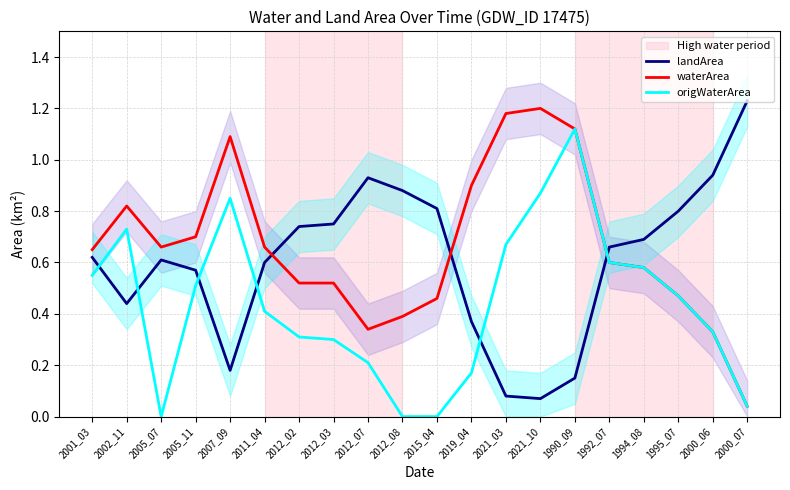

Does the chart display data point markers on the line(s)?

No